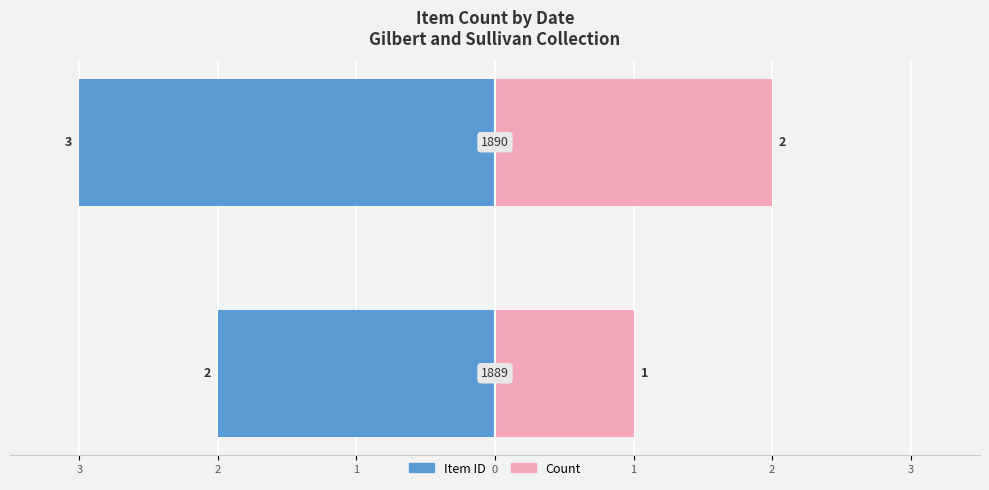

How many values in the Item Count (right) series are below 2?

1